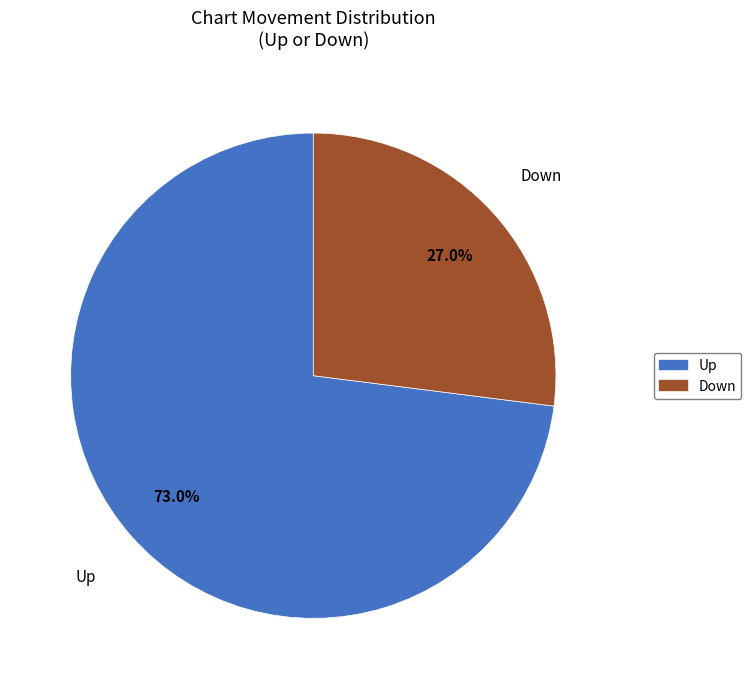

Which slice represents more than half of the pie?

Up